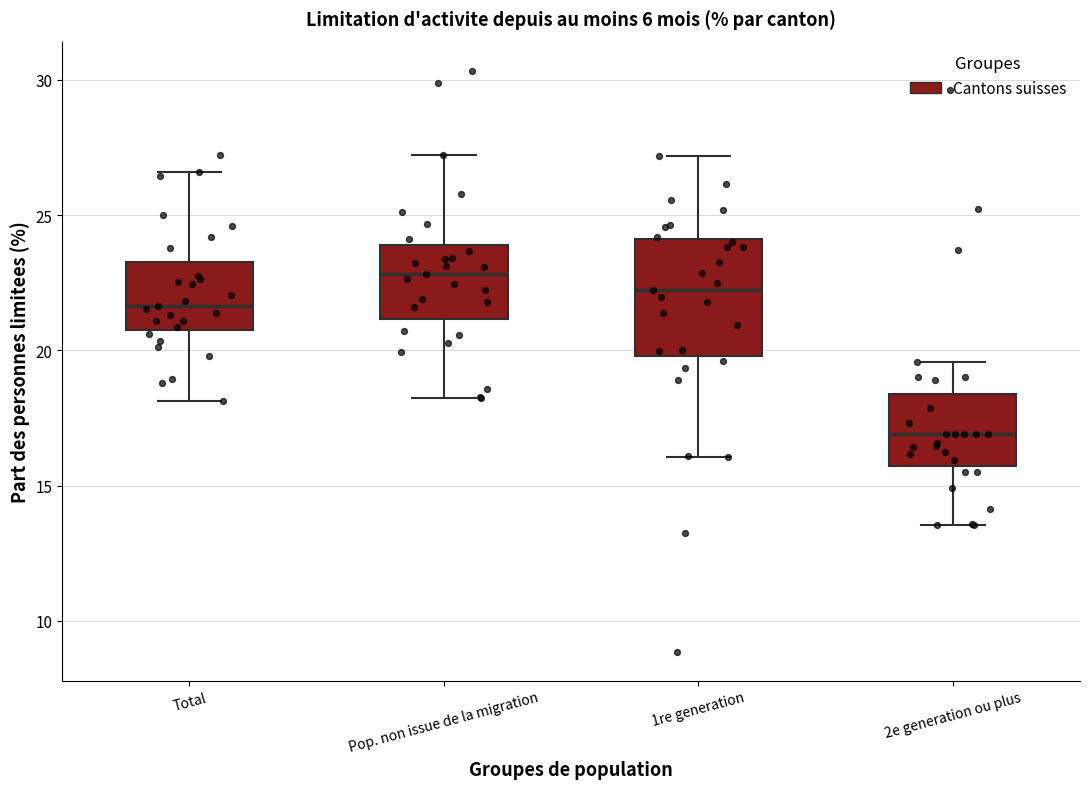

Which box is the tallest, from its lower edge to its upper edge?

1re generation